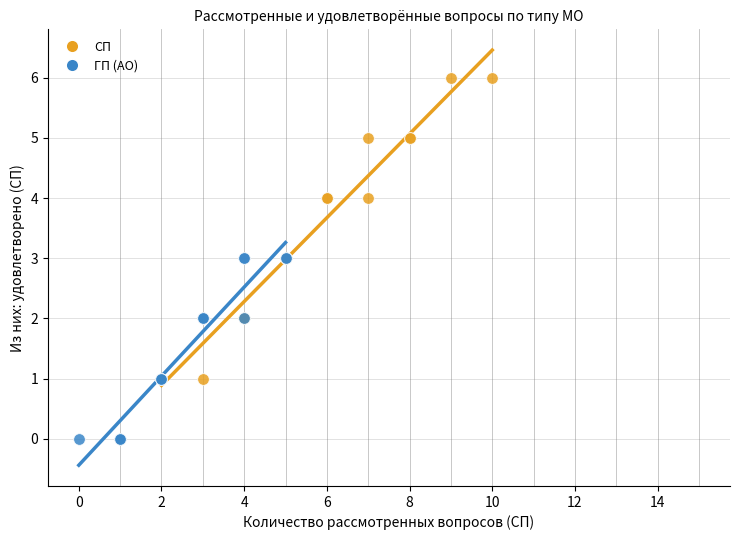

Which series reaches the minimum Y coordinate?

ГП (АО)